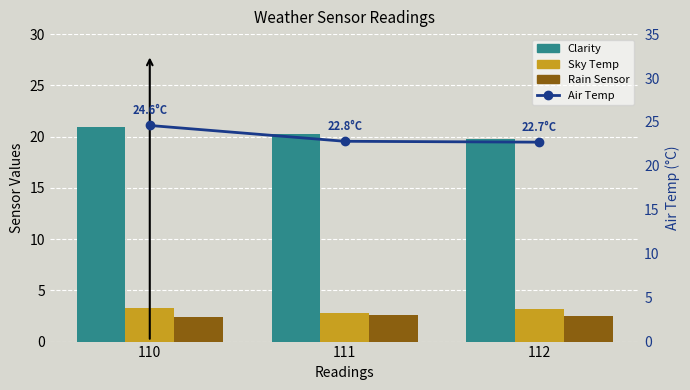

What are all the series names shown in the legend?

Clarity, Sky Temp, Rain Sensor, Air Temp